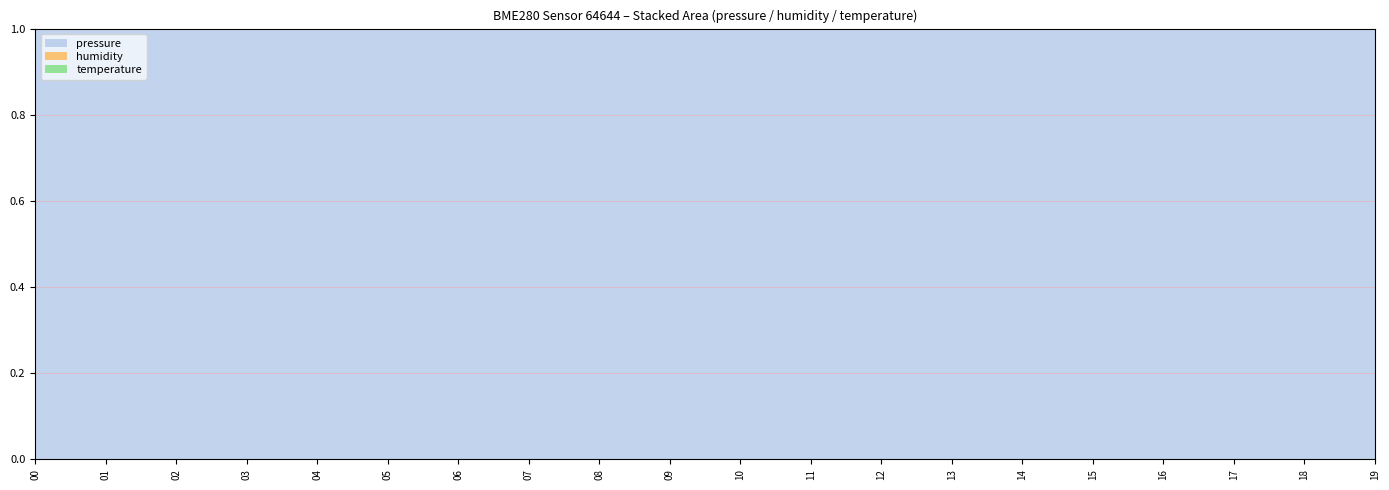

What is the value of the temperature point at the 8th from the left?

1.0